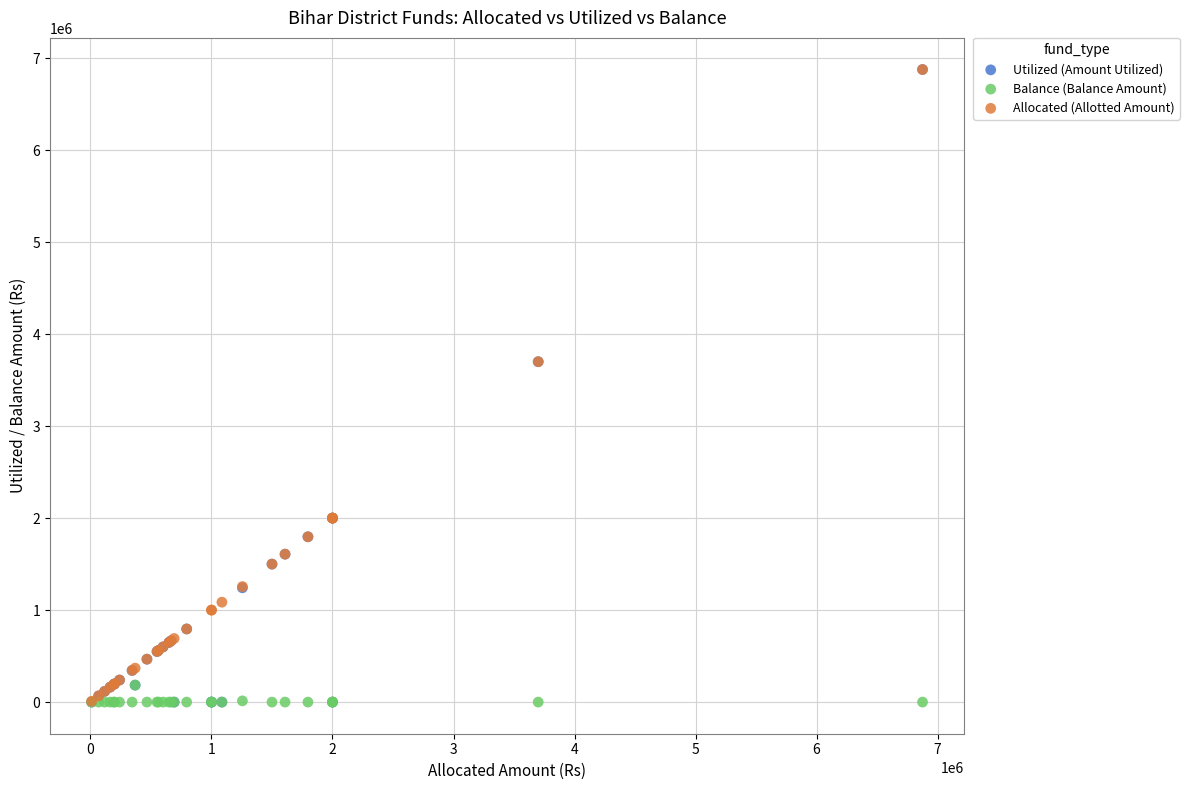

What are all the series names shown in the legend?

Utilized (Amount Utilized), Balance (Balance Amount), Allocated (Allotted Amount)